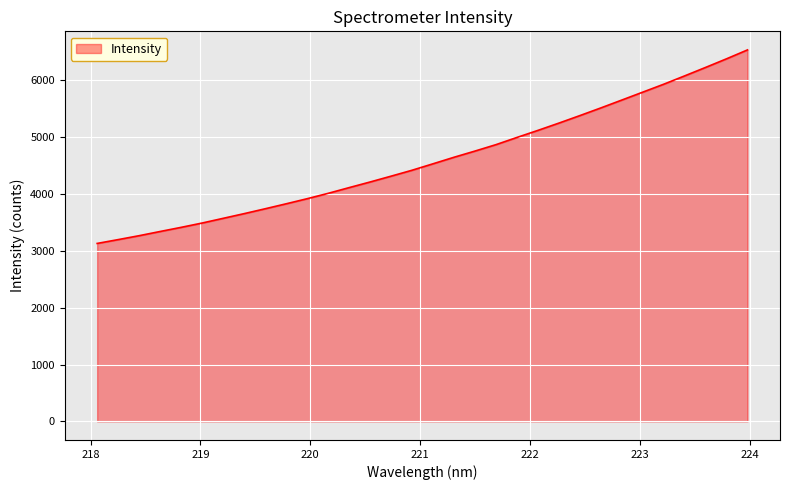

Reading right to left, what are all the values shown in this chart?

6532.5	6376.0	6224.4	6075.7	5928.9	5789.6	5650.4	5512.1	5377.1	5245.2	5117.2	4993.2	4866.4	4753.7	4644.7	4530.0	4416.5	4312.3	4209.9	4110.8	4010.3	3915.9	3826.3	3739.0	3653.4	3570.8	3488.4	3412.3	3339.6	3265.7	3196.7	3129.4